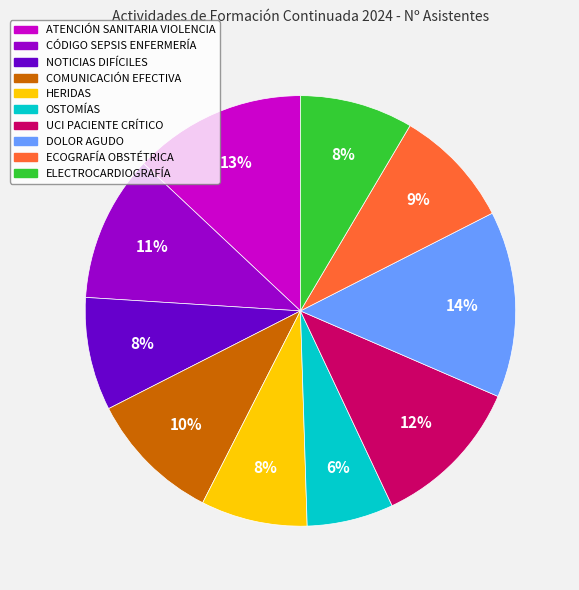

Combined, do ELECTROCARDIOGRAFÍA and CÓDIGO SEPSIS ENFERMERÍA account for over 50%?

No